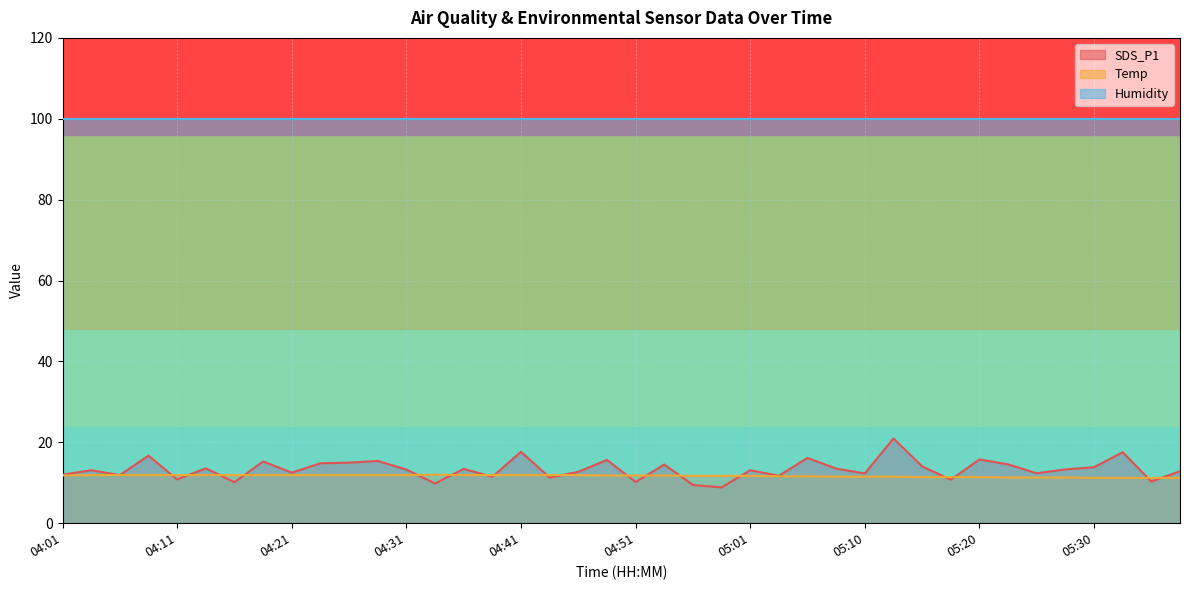

The value of SDS_P1 at 04:16 is 13.3. True or false?

False